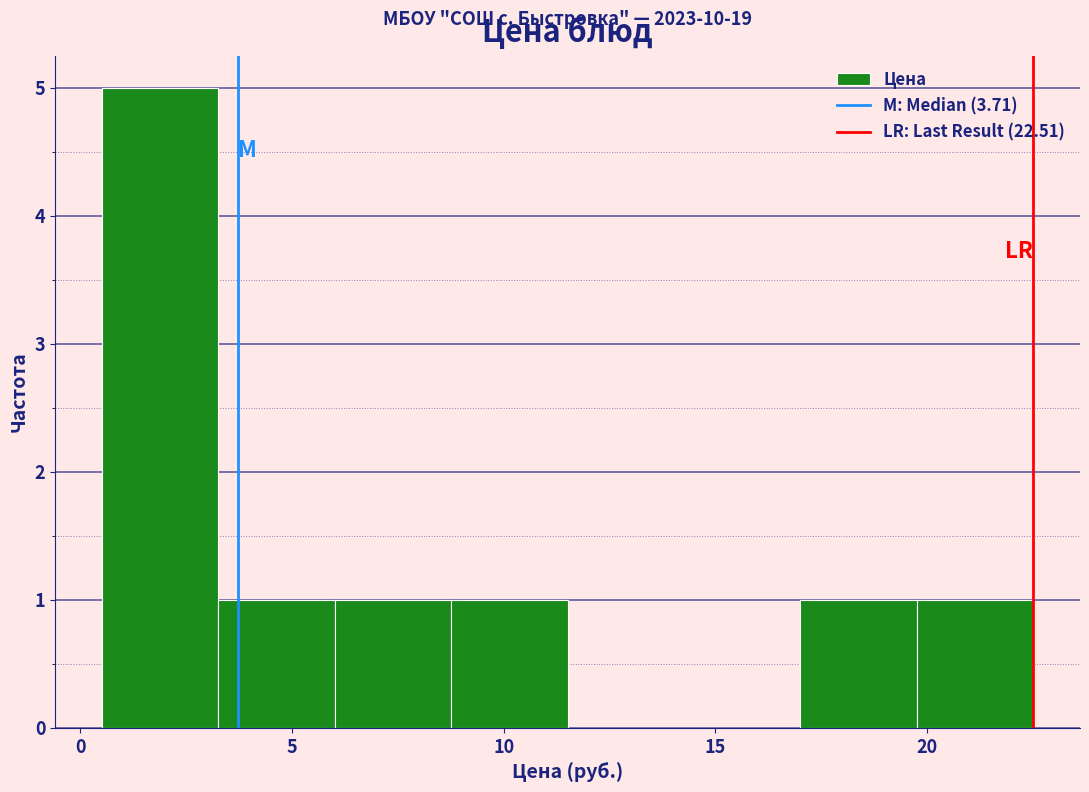

Over which range of the x-axis is the bar tallest?

0.5 to 3.5